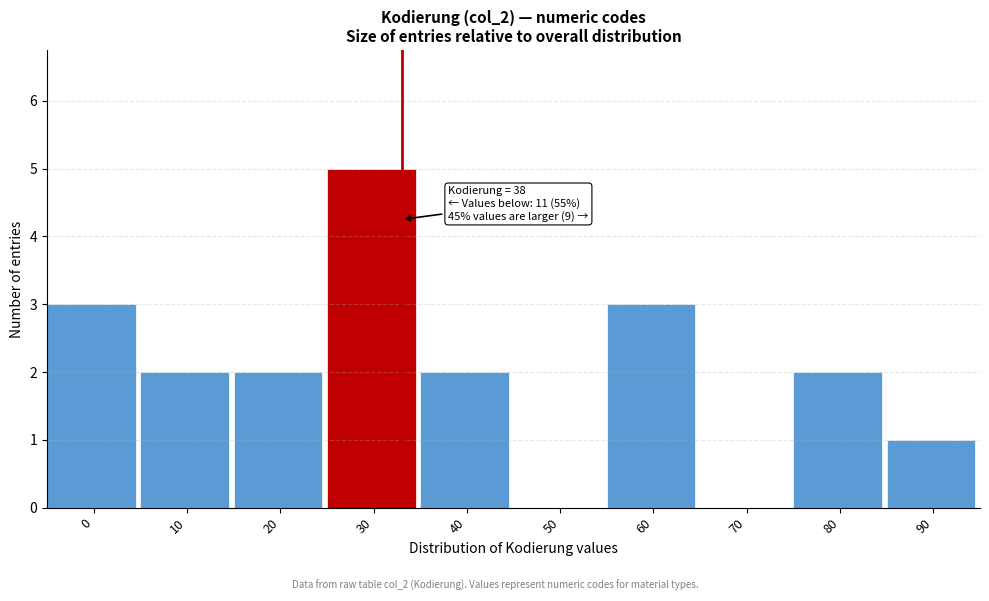

Reading left to right, list all the values displayed in this chart.

0=3	10=2	20=2	30=5	40=2	50=0	60=3	70=0	80=2	90=1